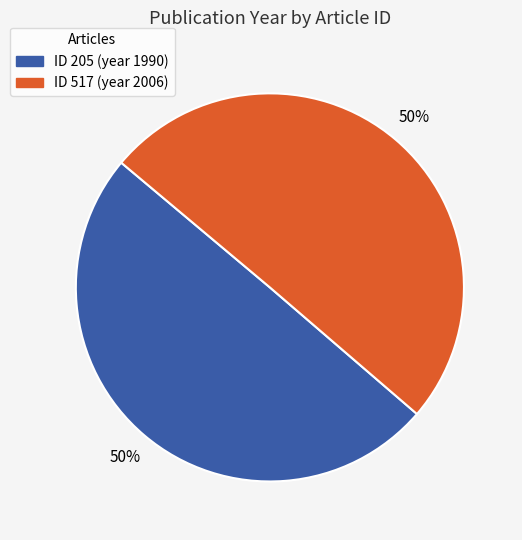

To the nearest percent, what is the average slice percentage?

50%